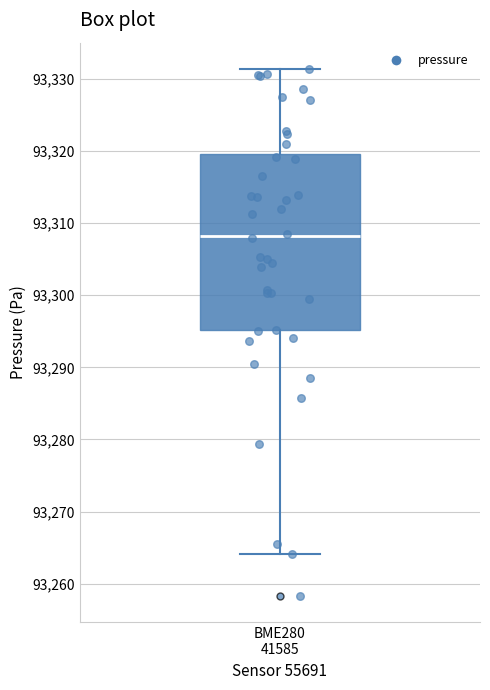

Read this box plot against the y-axis: the position of the median line, the range covered by the box, and the ends of both whiskers. The values are not printed on the chart, so give them approximately, as read against the axis.

median 93308, box 93295 to 93320, whiskers 93264 to 93331